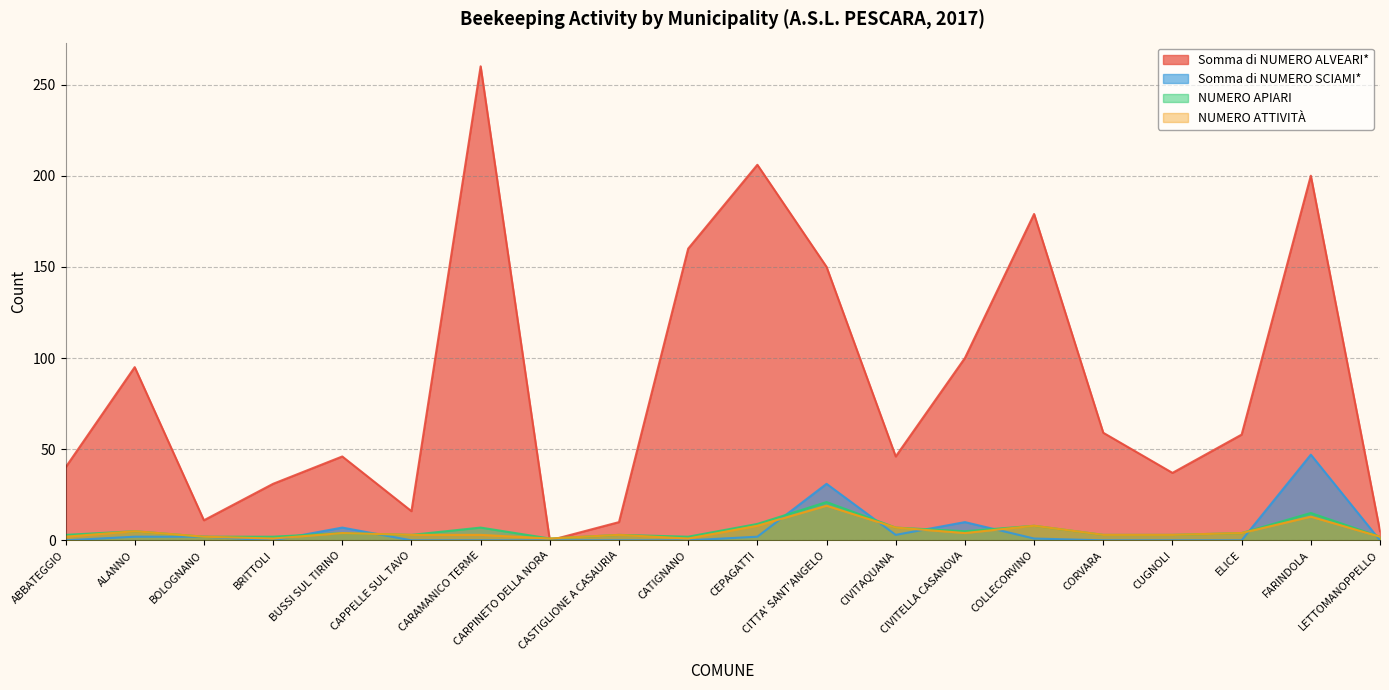

What are all the series names shown in the legend?

Somma di NUMERO ALVEARI*, Somma di NUMERO SCIAMI*, NUMERO APIARI, NUMERO ATTIVITÀ